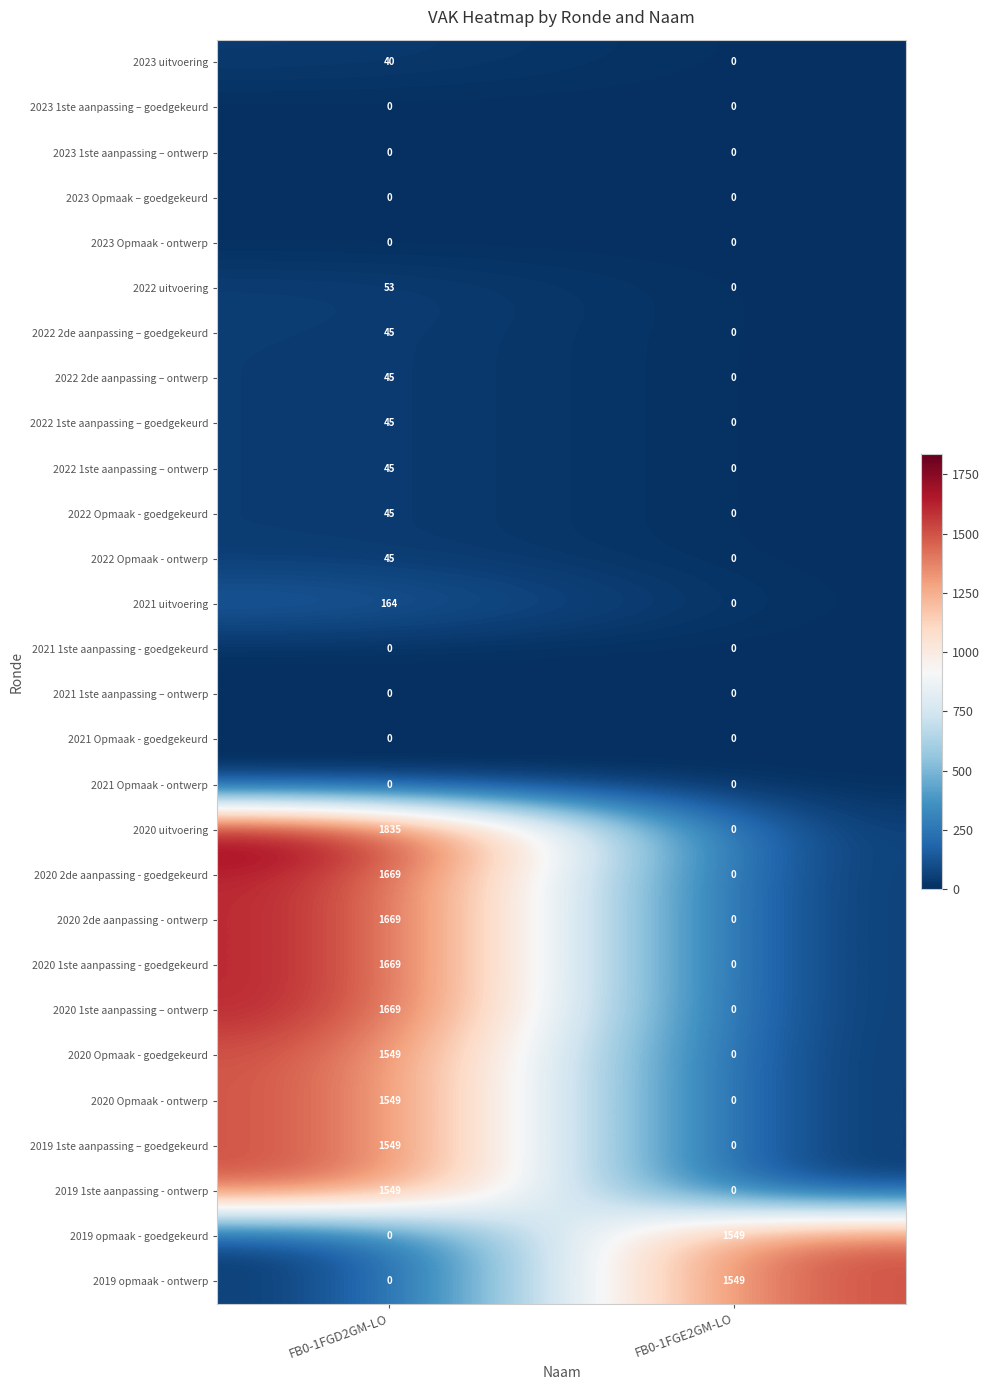

What is the spread (max minus min) of values at FB0-1FGD2GM-LO?

1835